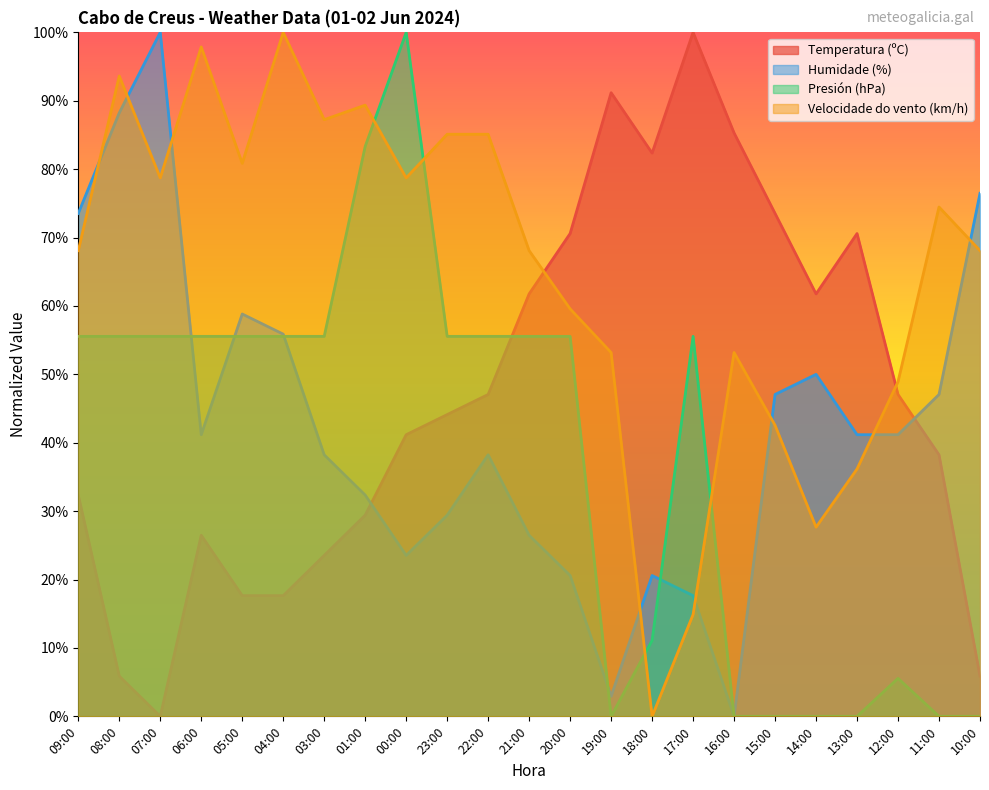

Read the Humidade (%) value at 12:00.

41.2